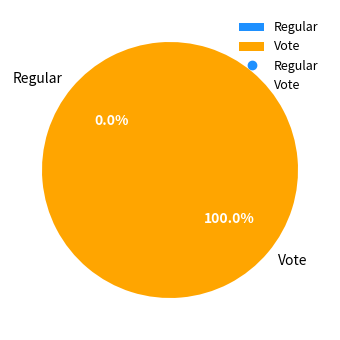

Rank the categories by value from lowest to highest.

Regular, Vote